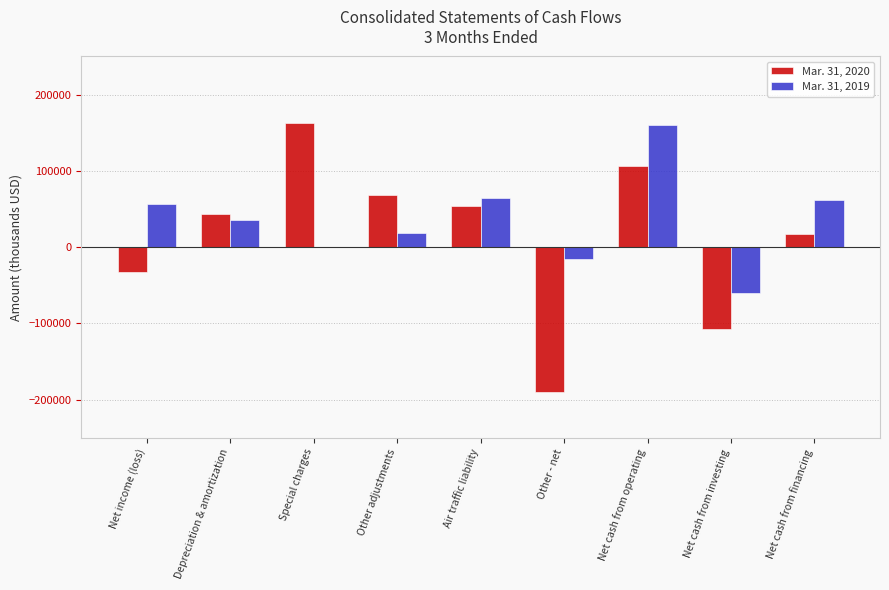

True or false: Mar. 31, 2020 has a value of 17792 at Net cash from financing.

True